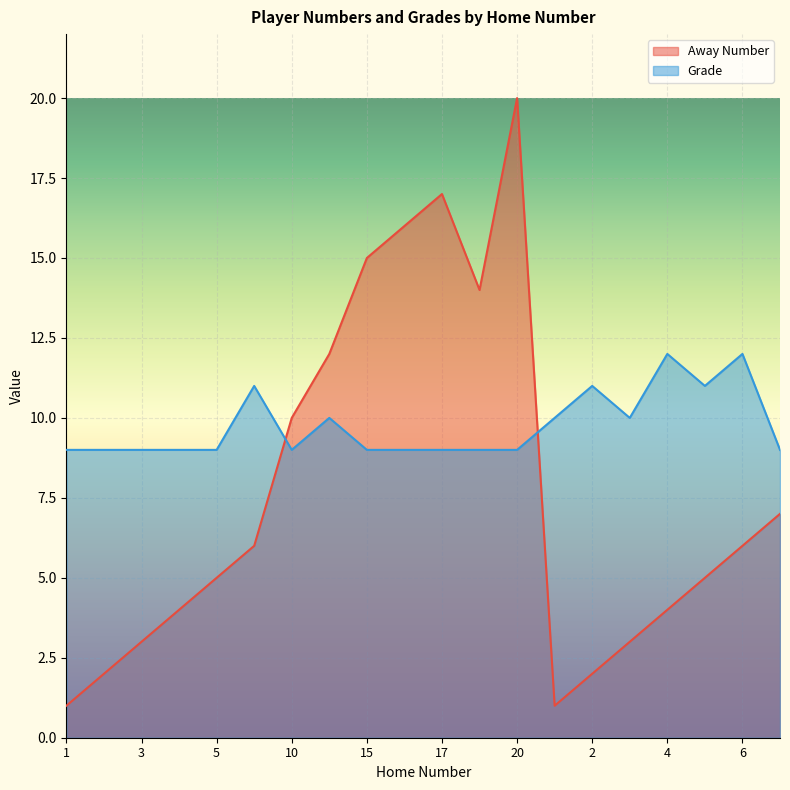

At which category is the sum across all series the highest?

20